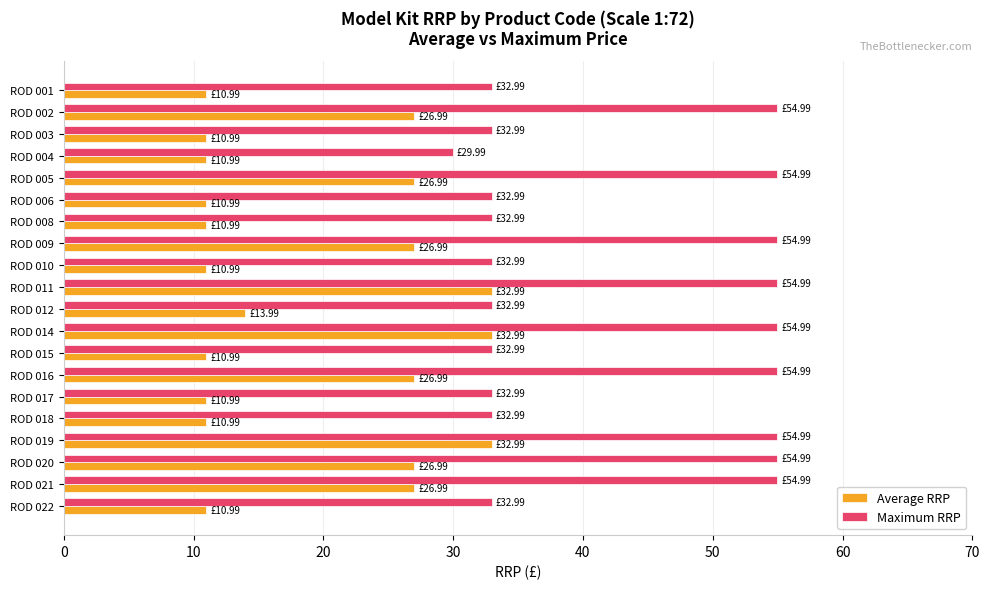

At which label does Maximum RRP reach its minimum?

ROD 004